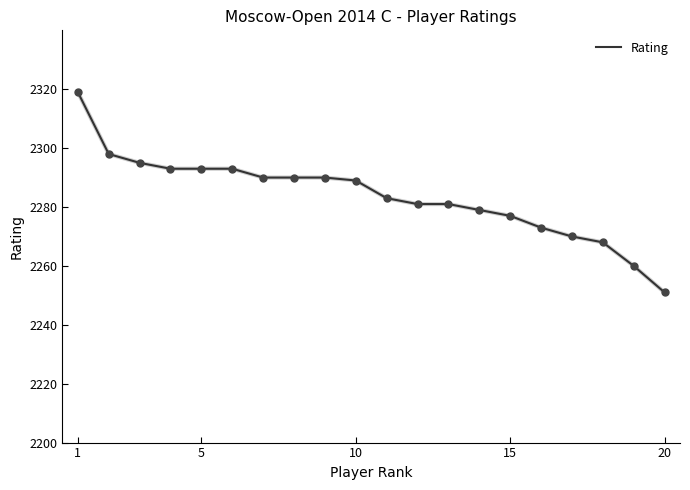

What is the minimum value shown in the chart?

2251